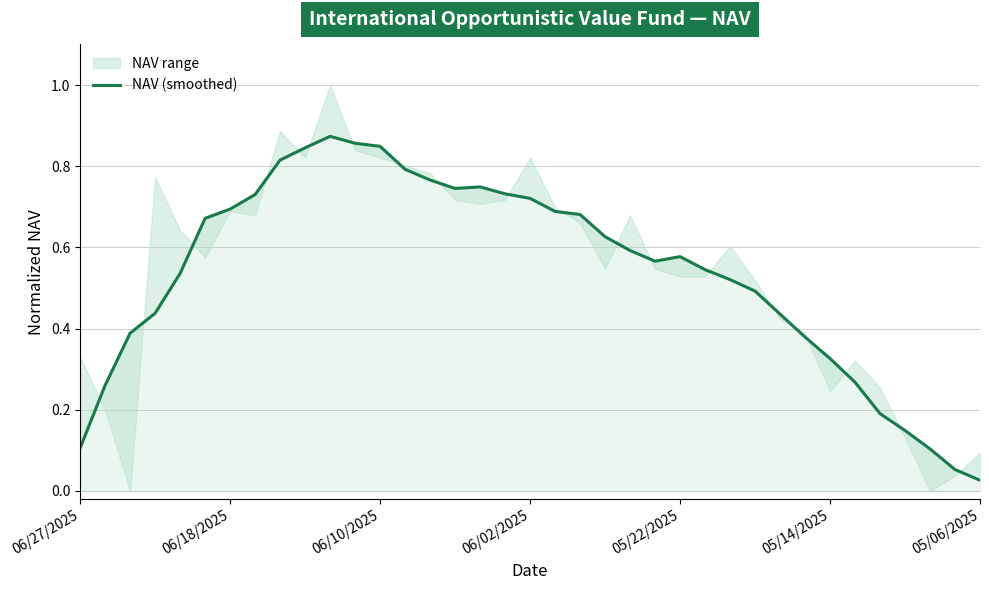

Reading left to right, list all the values displayed in this chart.

0.1	0.3	0.4	0.4	0.5	0.7	0.7	0.7	0.8	0.8	0.9	0.9	0.8	0.8	0.8	0.7	0.7	0.7	0.7	0.7	0.7	0.6	0.6	0.6	0.6	0.5	0.5	0.5	0.4	0.4	0.3	0.3	0.2	0.1	0.1	0.1	0.0